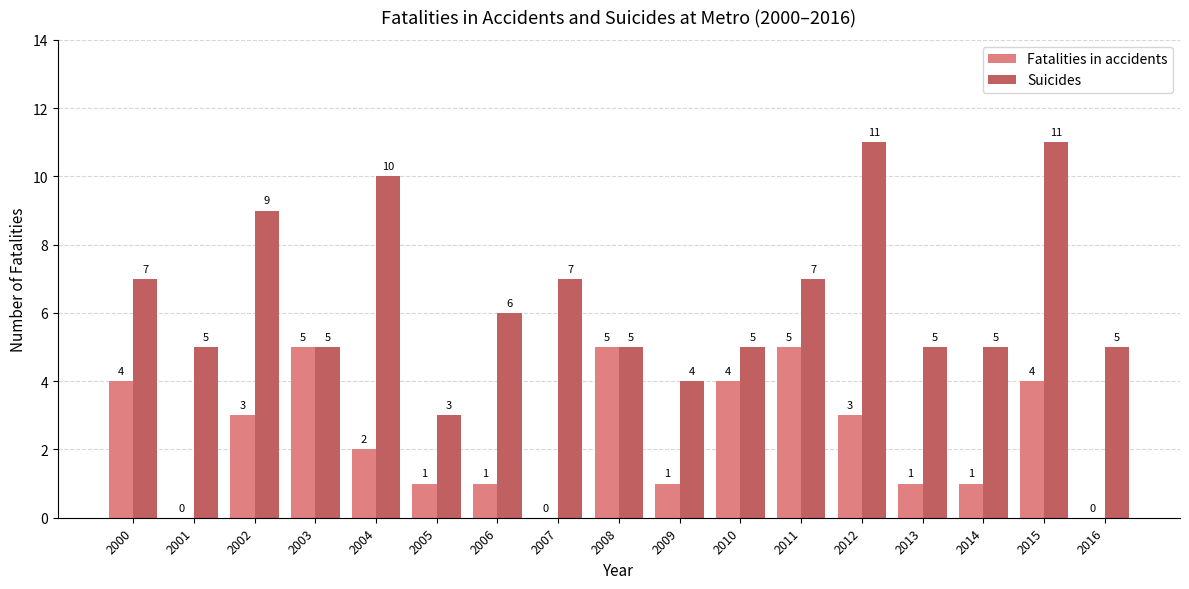

How many groups of bars are there?

17